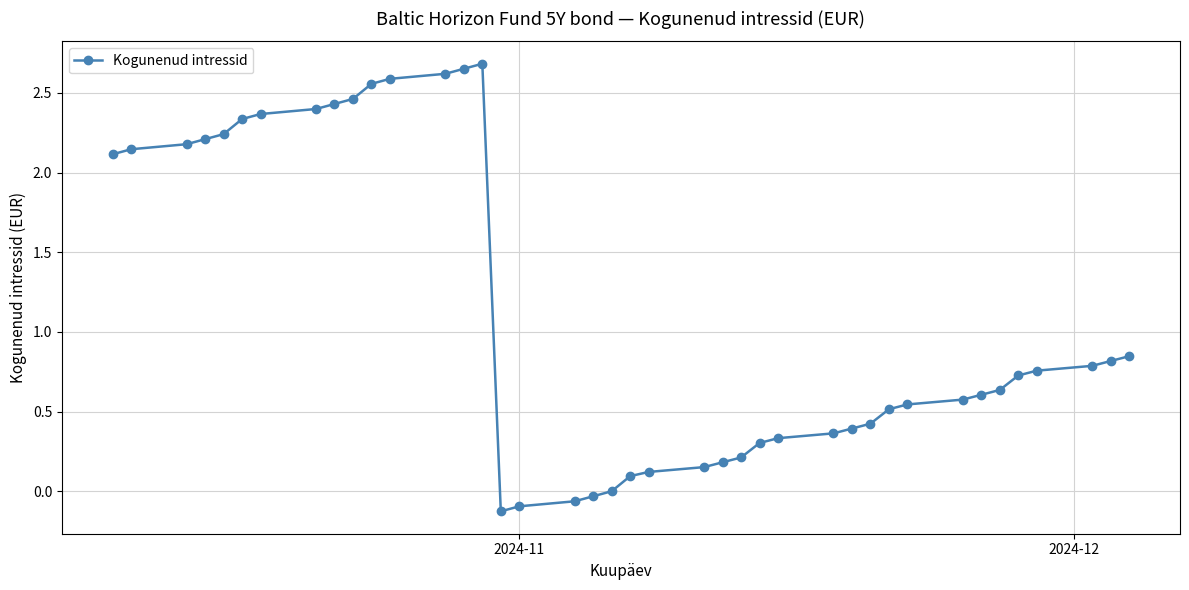

What is the difference between the maximum and second lowest values?

2.8